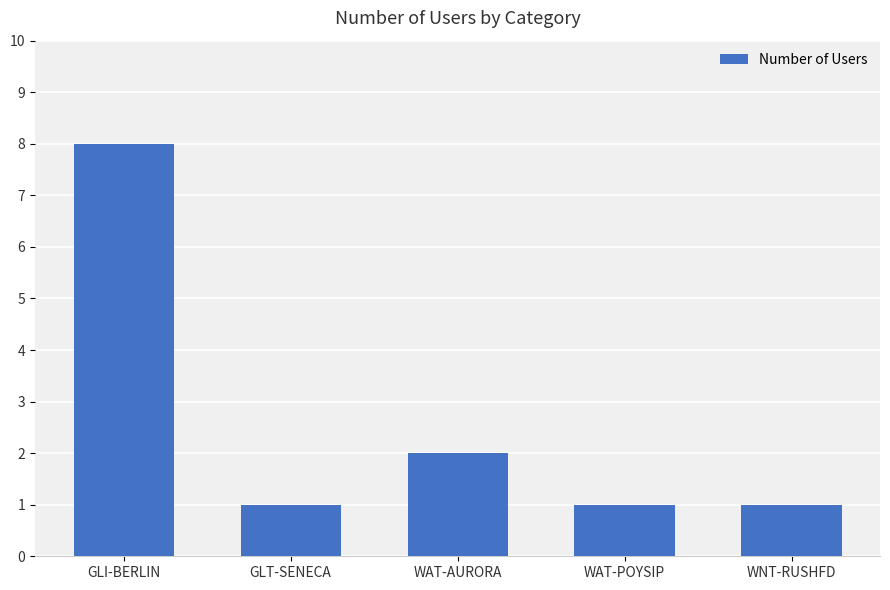

Which has a higher value, WAT-POYSIP or GLI-BERLIN?

GLI-BERLIN